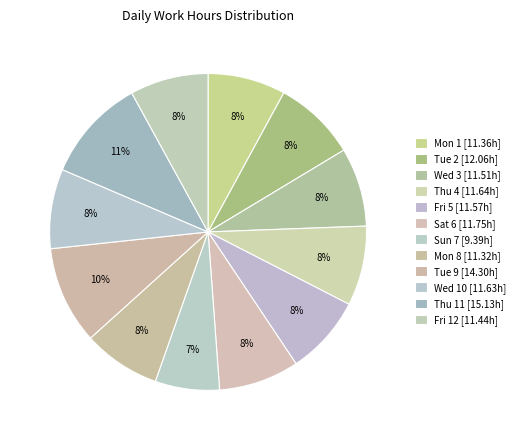

Is it true that Fri 12 is 15% of the pie?

False